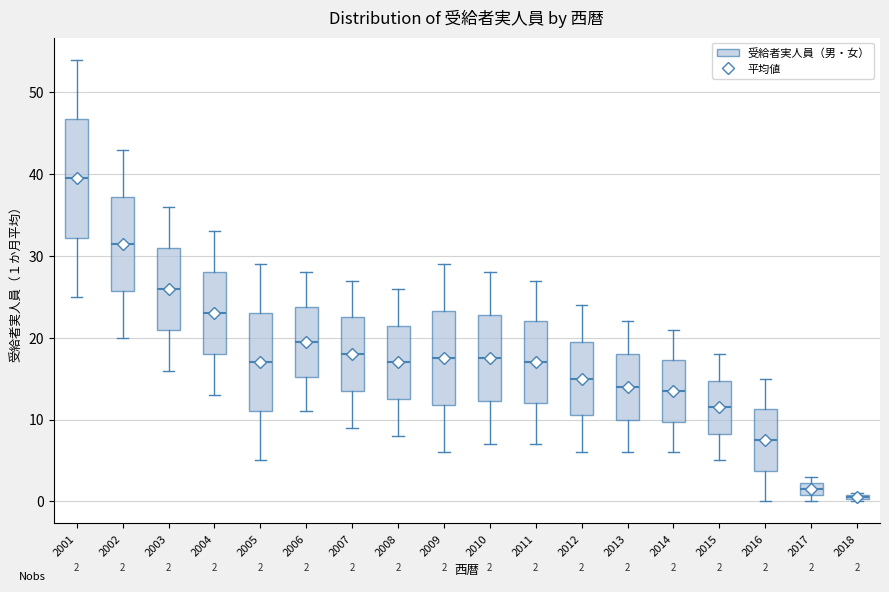

Comparing the boxes themselves (not the whiskers), which one is the tallest?

2001